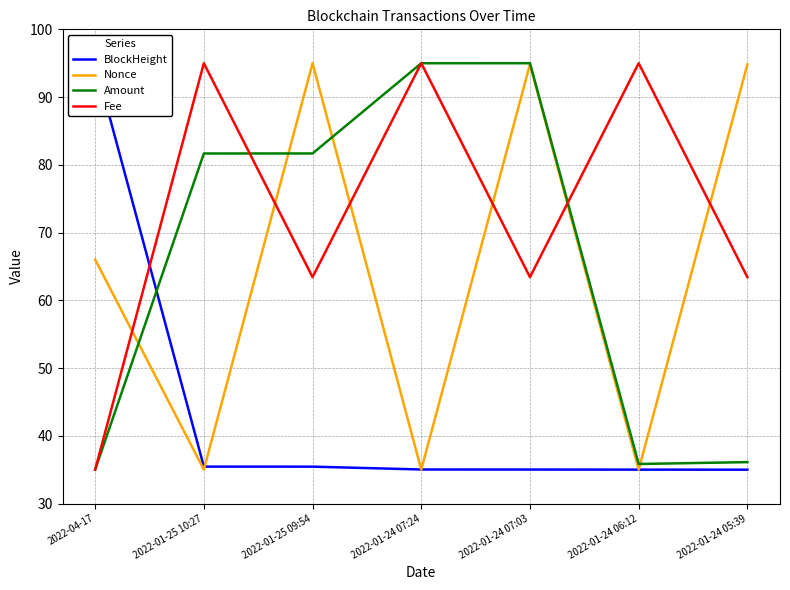

True or false: Amount has more than 0 interior local peaks.

True